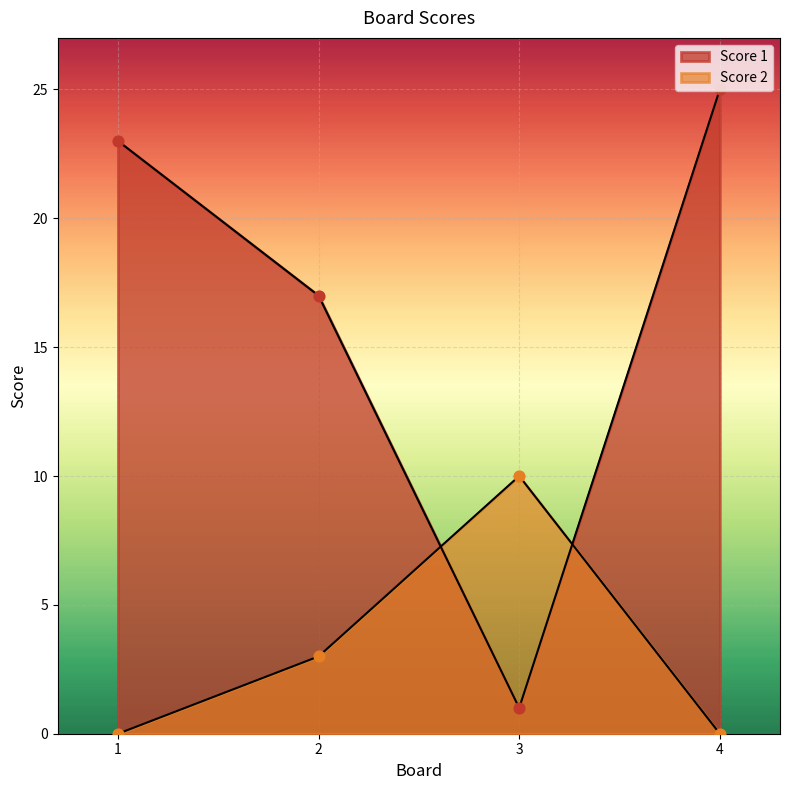

At how many categories does at least one series exceed 2?

4